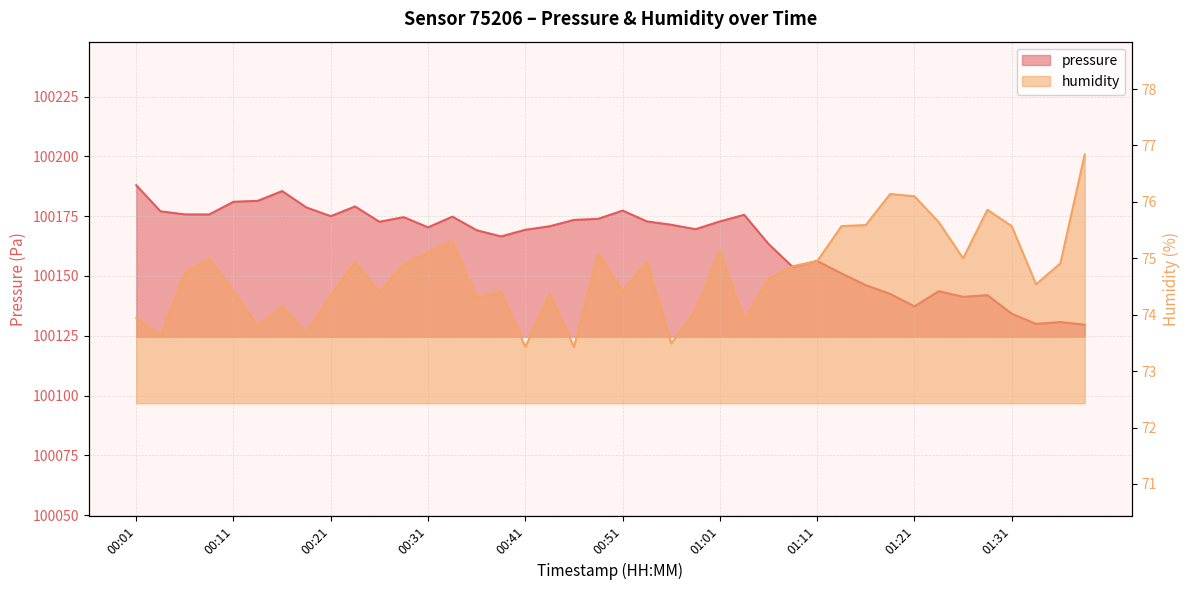

Rank the series by their maximum value, from lowest to highest.

humidity, pressure